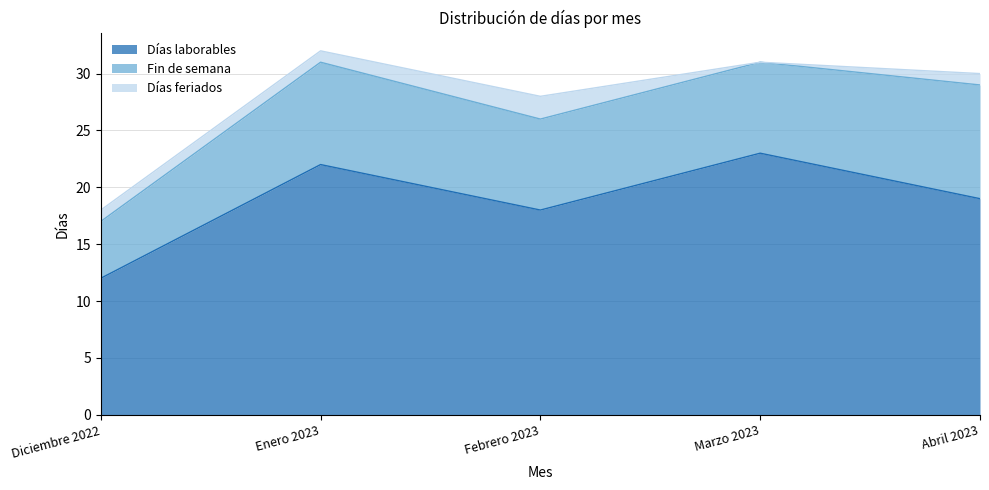

Reading left to right, extract all data points from this chart.

Días laborables: Diciembre 2022=12	Enero 2023=22	Febrero 2023=18	Marzo 2023=23	Abril 2023=19
Fin de semana: Diciembre 2022=5	Enero 2023=9	Febrero 2023=8	Marzo 2023=8	Abril 2023=10
Días feriados: Diciembre 2022=1	Enero 2023=1	Febrero 2023=2	Marzo 2023=0	Abril 2023=1